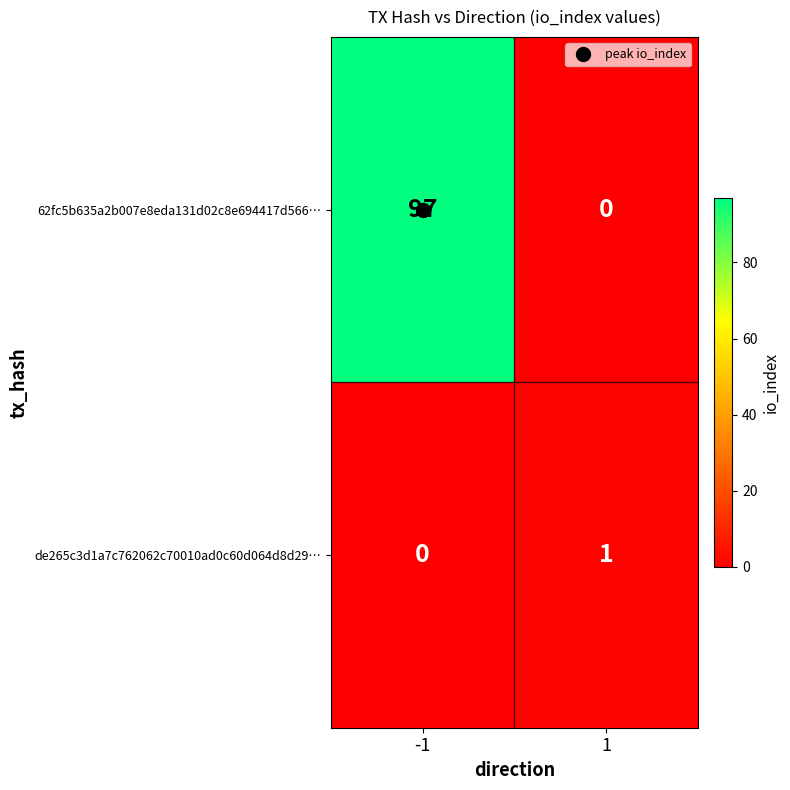

What is the difference between the 62fc5b635a2b007e8eda131d02c8e694417d566… values at 1 and -1?

97